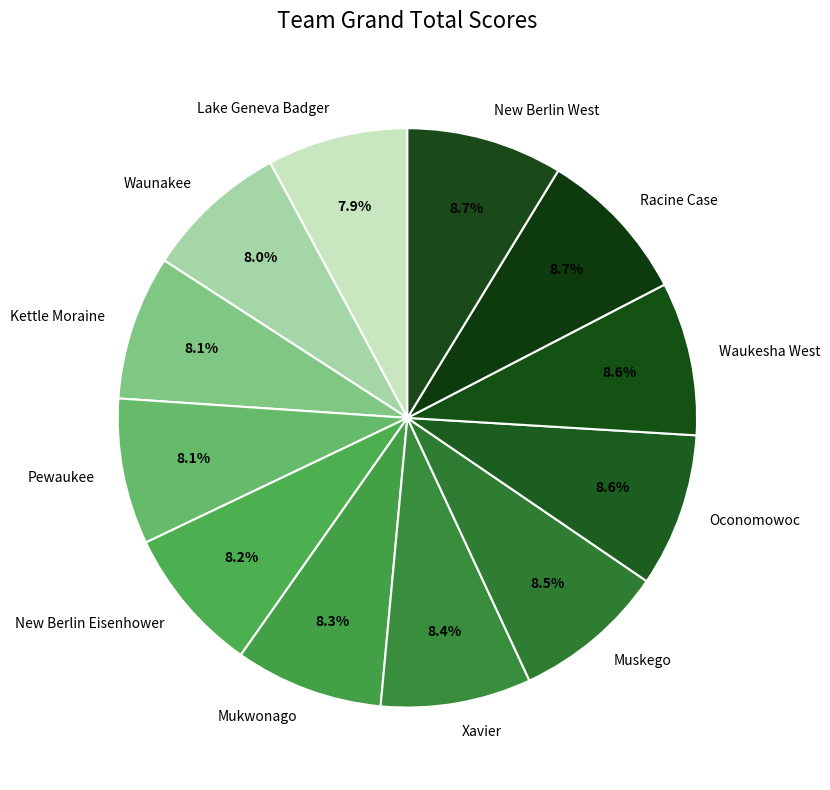

Between Waunakee and Oconomowoc, which is larger?

Oconomowoc